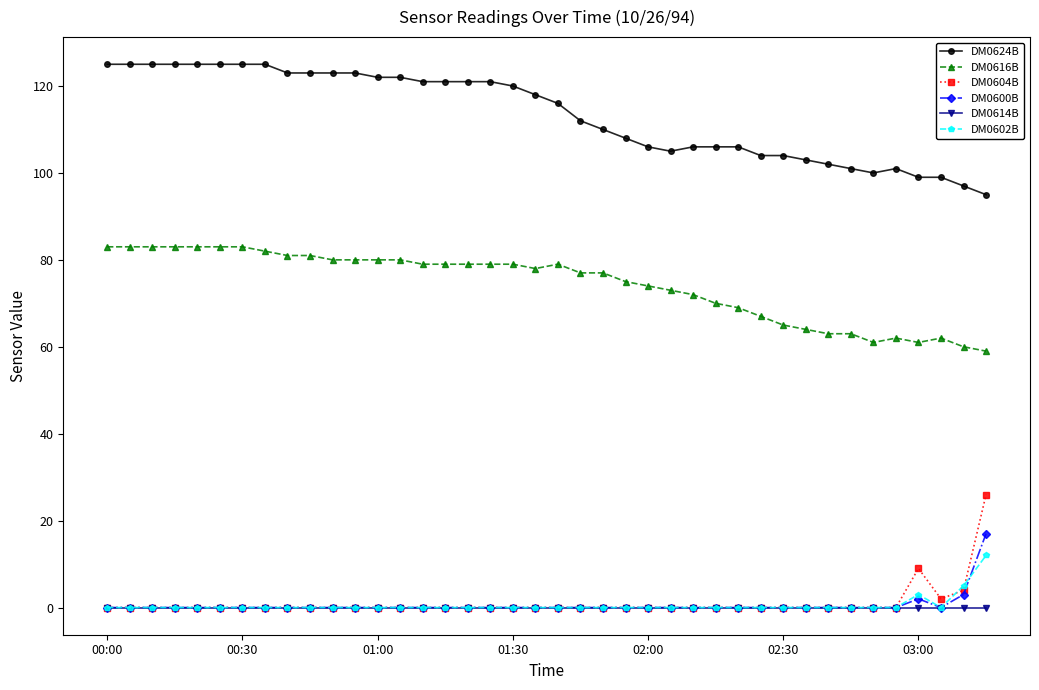

Which series has the largest total across all categories?

DM0624B